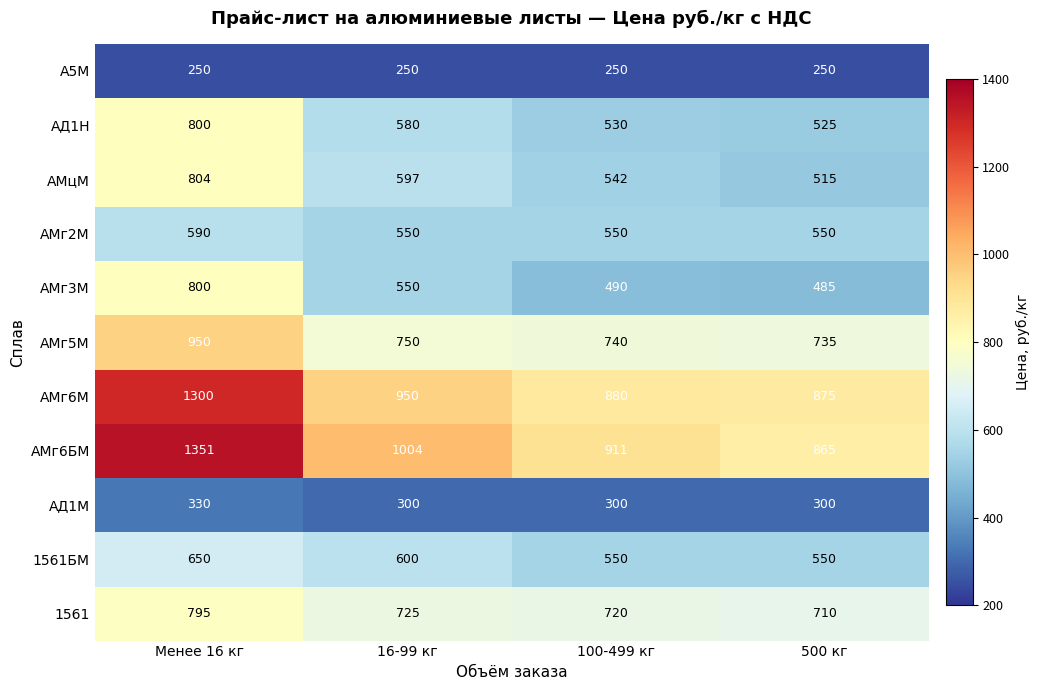

At how many categories does at least one series exceed 881?

3